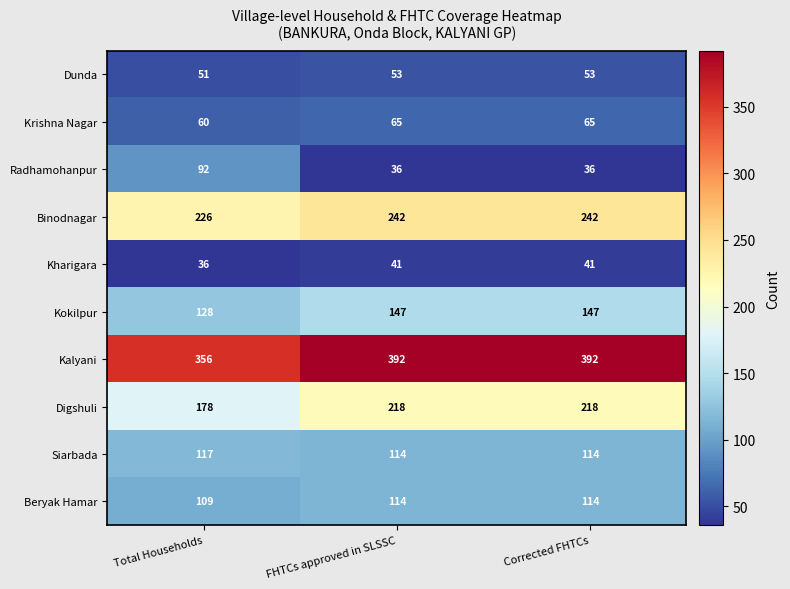

At how many categories does at least one series exceed 269?

3